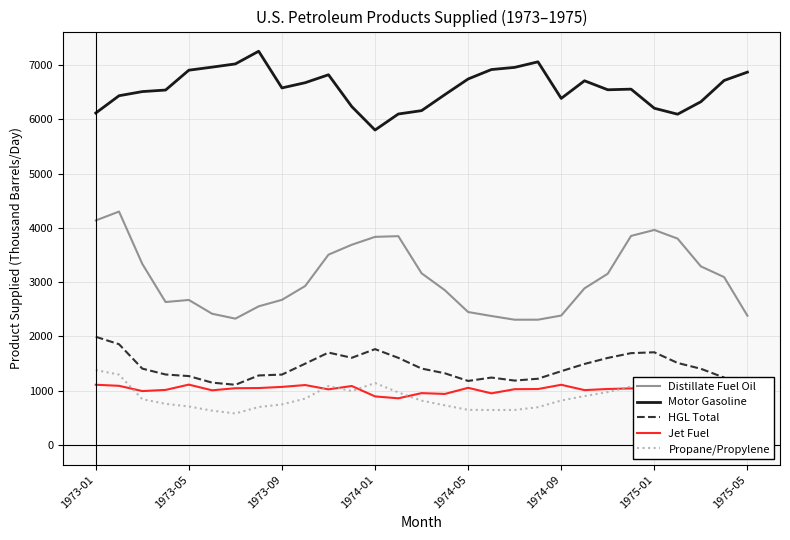

Which series has the widest spread of values?

Distillate Fuel Oil